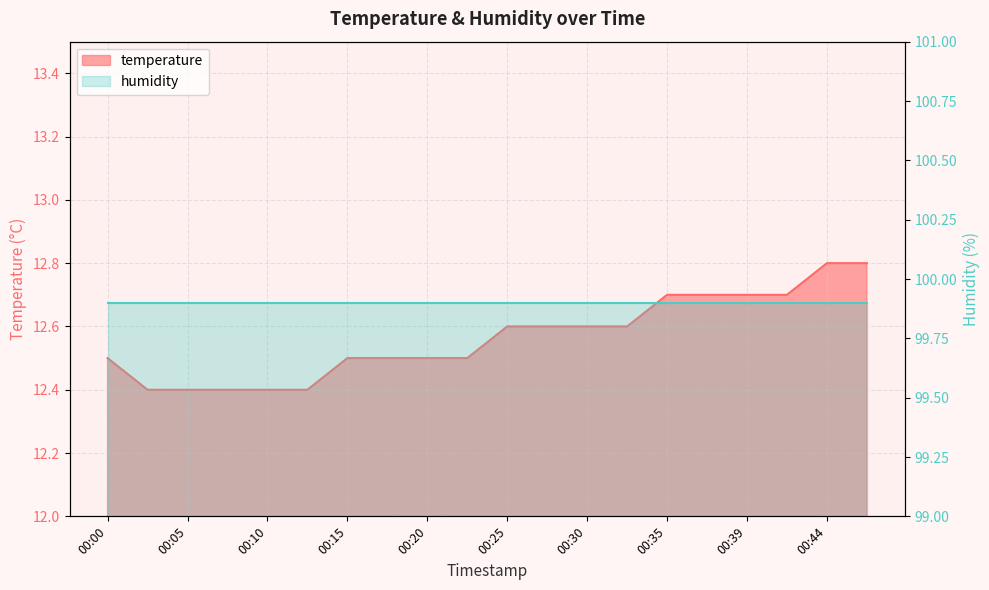

How many values are between 12 and 13?

20